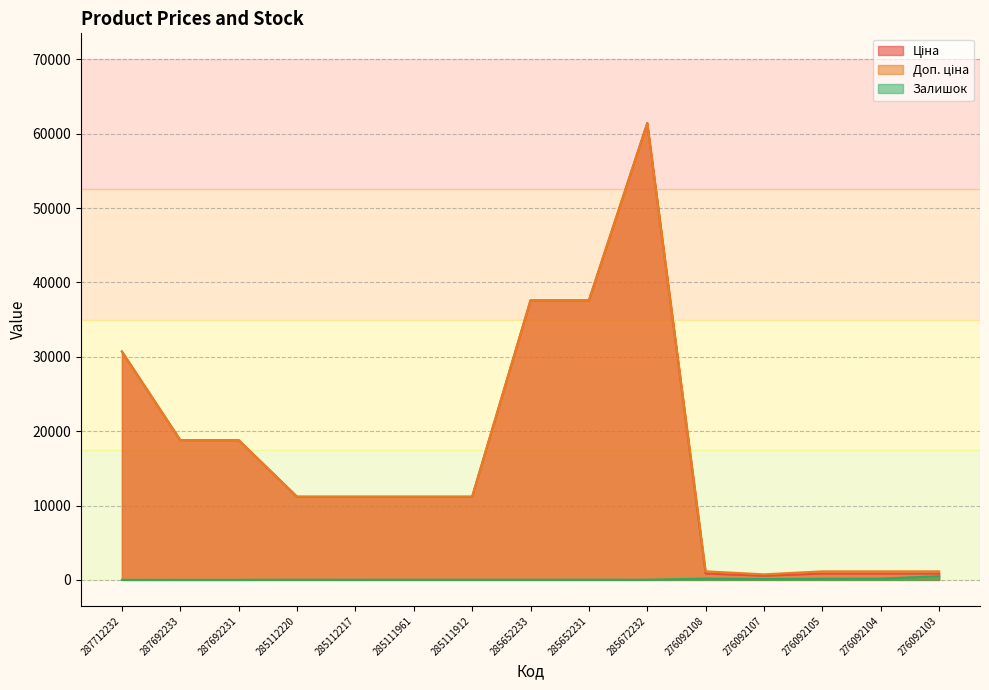

What is the value of the Доп. ціна point at the 11th from the left?

1149.7